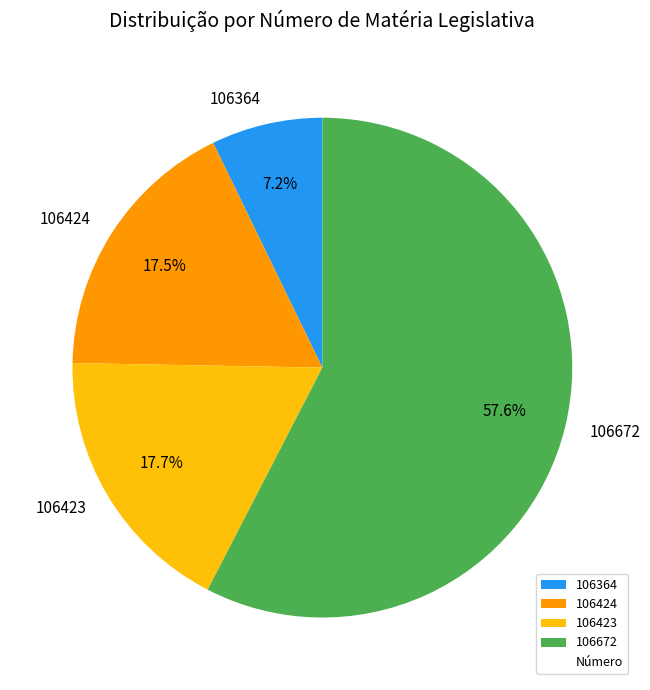

What is the total percentage of 106364 and 106424?

24.7%